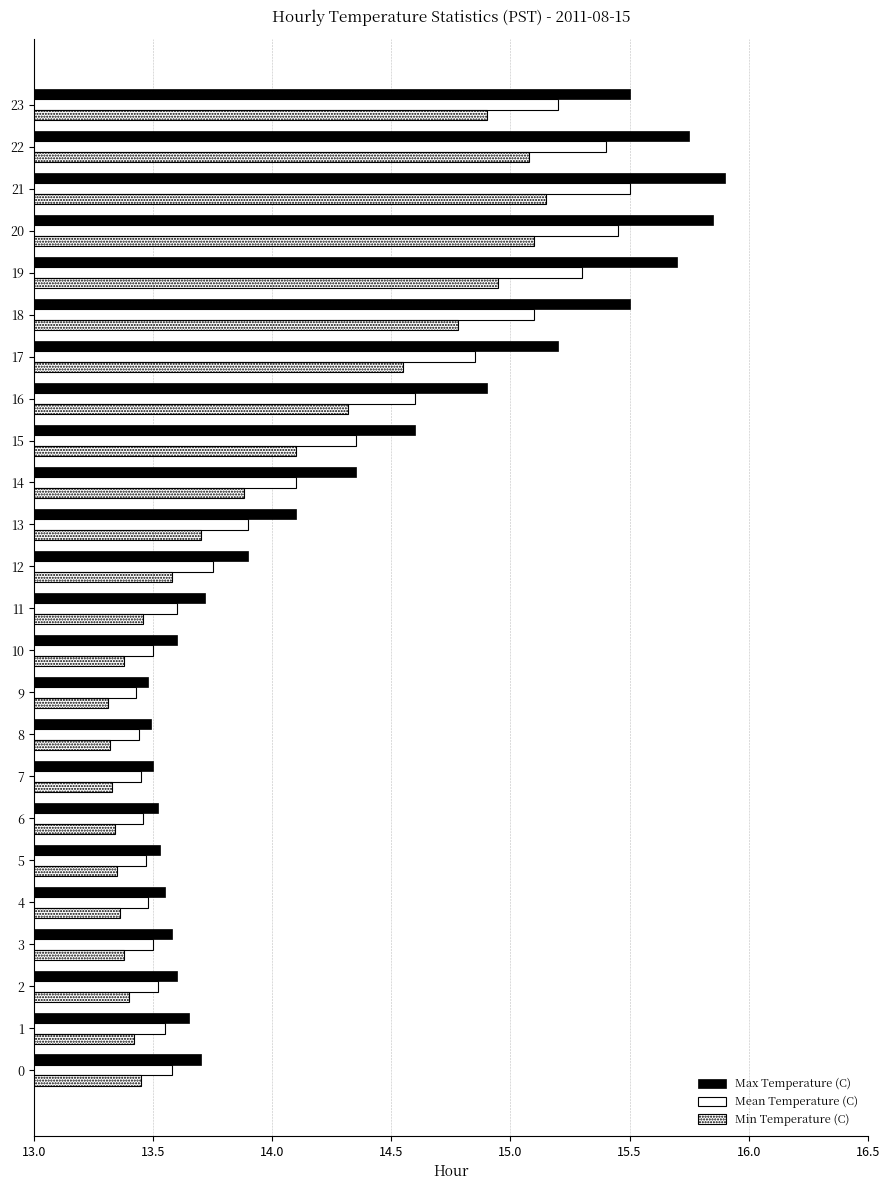

Which series has the largest total across all categories?

Max Temperature (C)